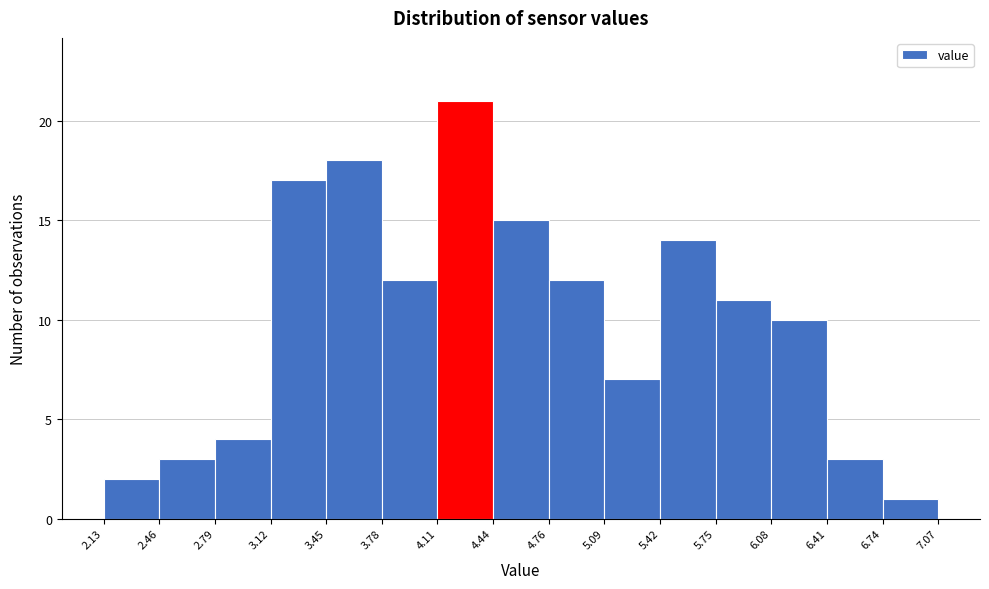

Reading left to right, list every bar in this chart as the range it spans on the x-axis followed by its height. The values are not printed on the chart, so give them approximately, as read against the axis.

2.13 to 2.46: 2
2.46 to 2.79: 3
2.79 to 3.12: 4
3.12 to 3.45: 17
3.45 to 3.78: 18
3.78 to 4.11: 12
4.11 to 4.44: 21
4.44 to 4.76: 15
4.76 to 5.09: 12
5.09 to 5.42: 7
5.42 to 5.75: 14
5.75 to 6.08: 11
6.08 to 6.41: 10
6.41 to 6.74: 3
6.74 to 7.07: 1